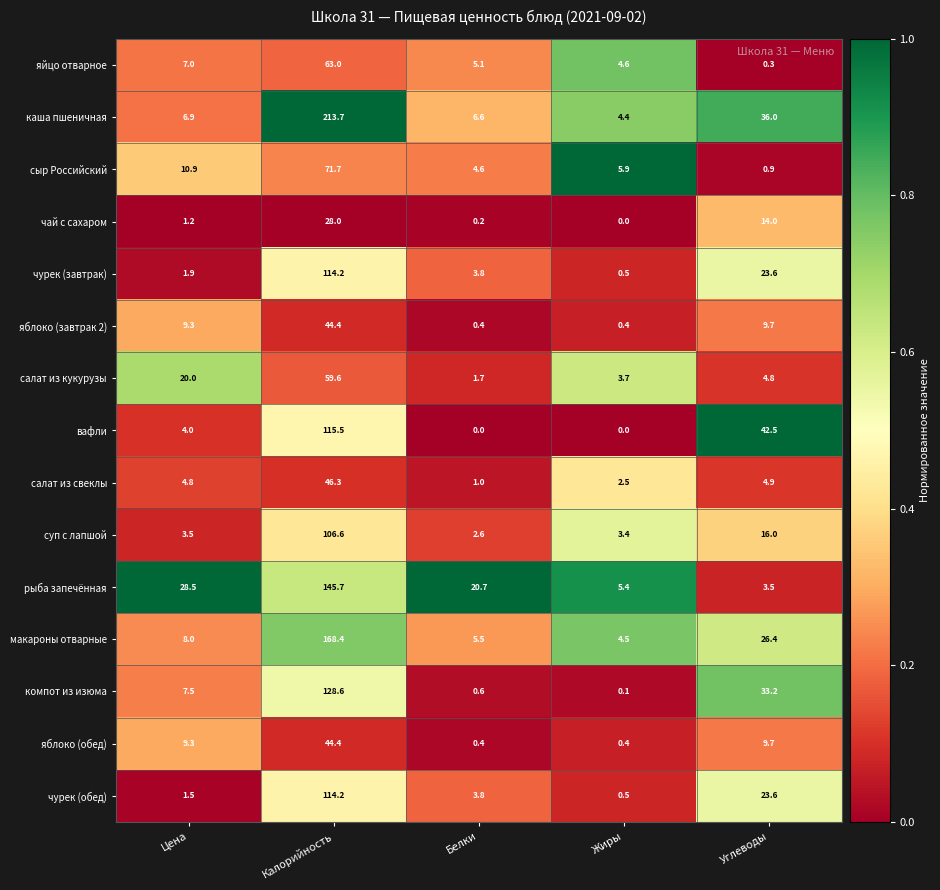

Read the сыр Российский value at Калорийность.

71.7